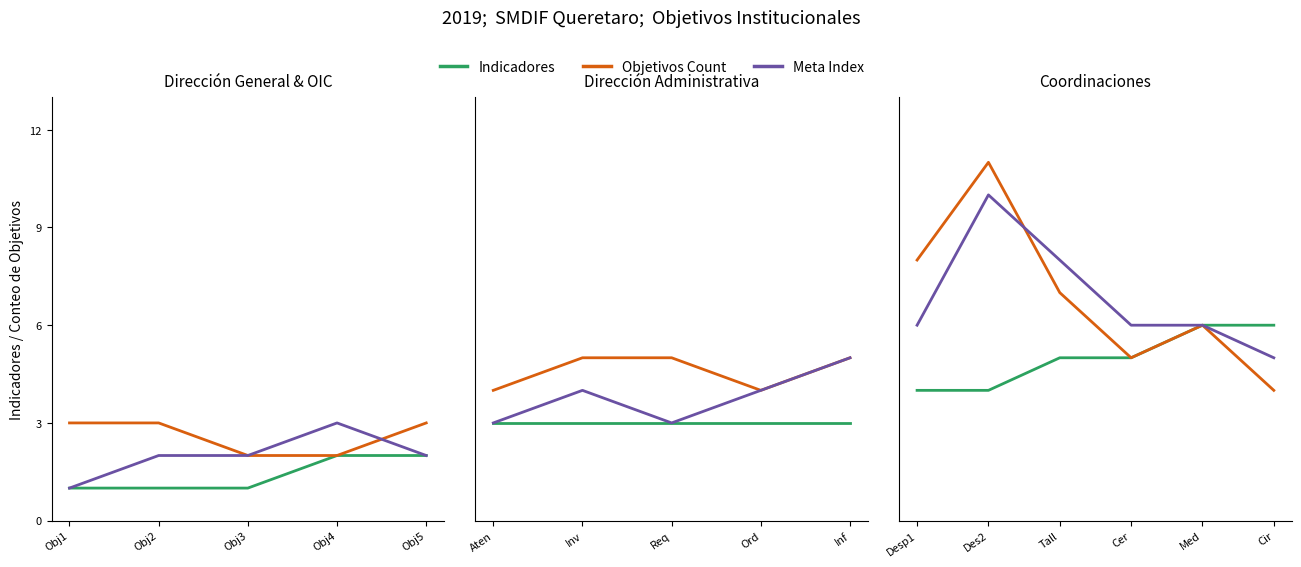

What is the value of the Objetivos Count point at the 2nd from the left?

11